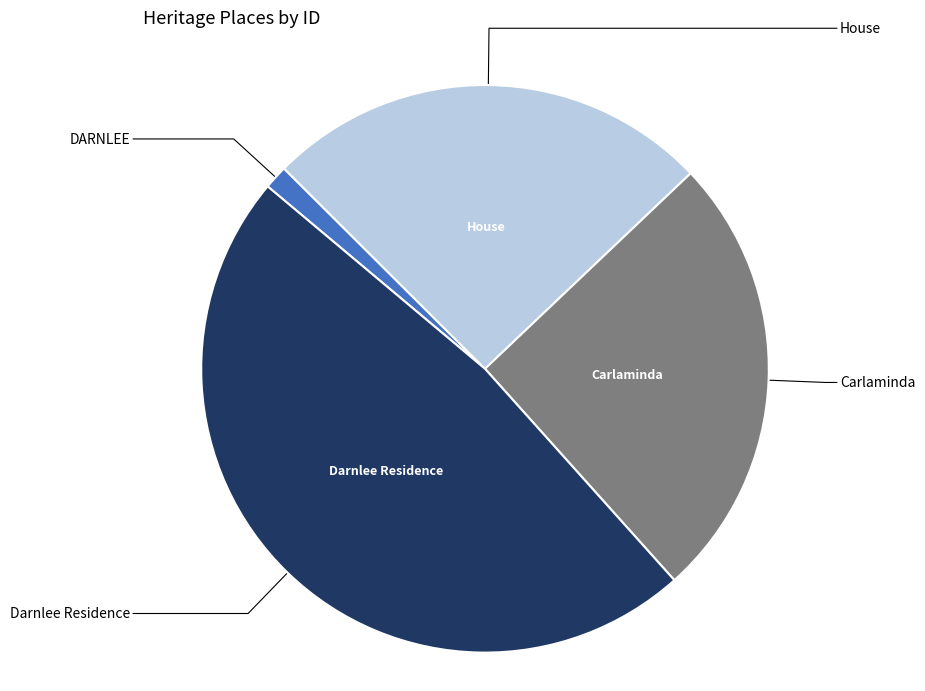

Does any single category account for the majority?

No